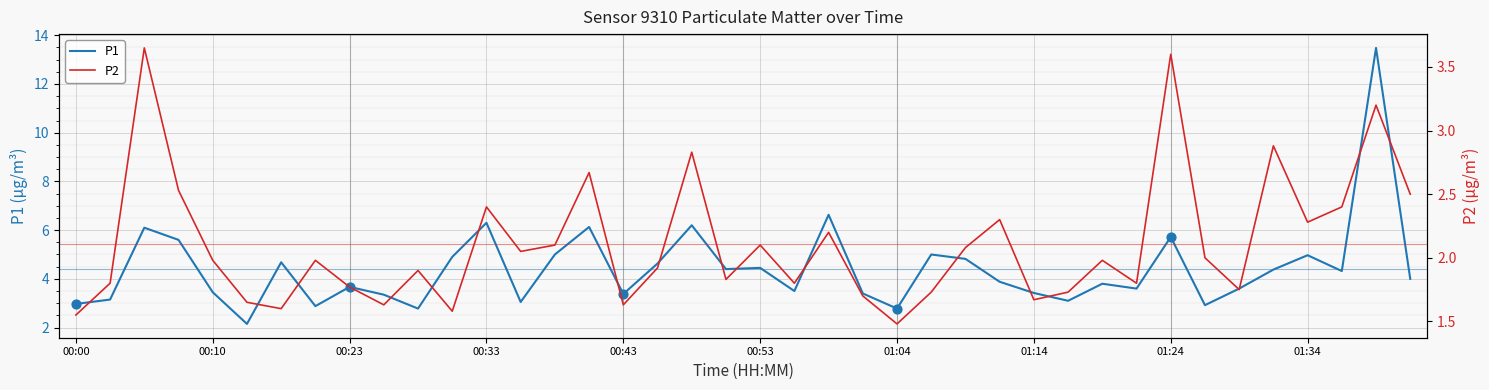

Which series contains the lowest Y value?

P2